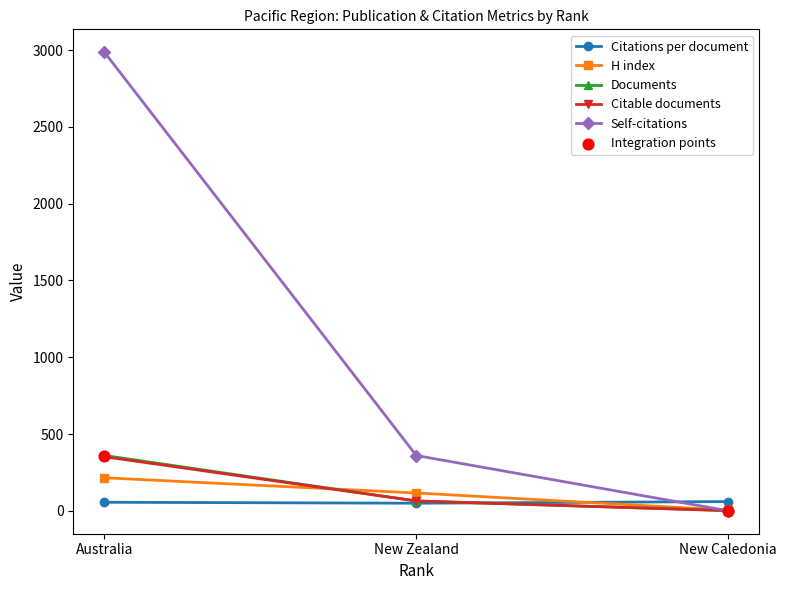

Which series has the largest total across all categories?

Self-citations